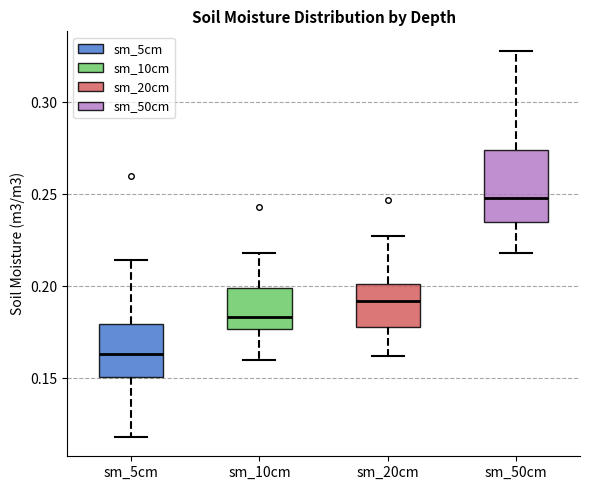

Which box has the highest median line?

sm_50cm